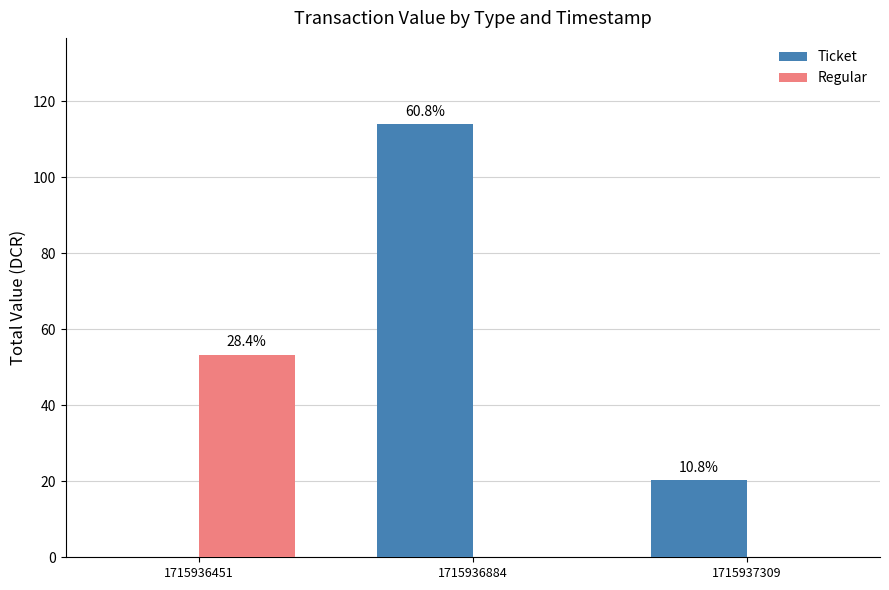

How many groups of bars are there?

3